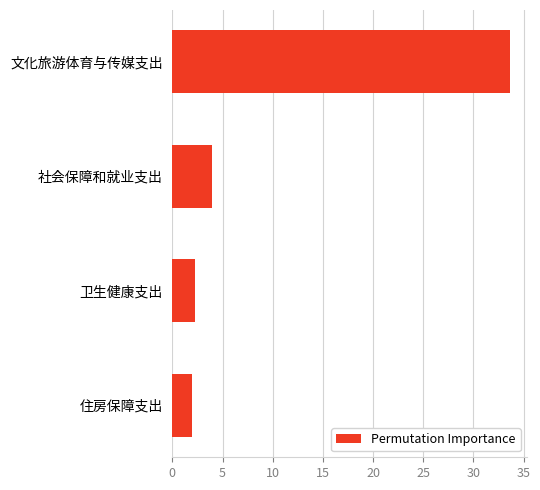

Are the bars horizontal?

Yes